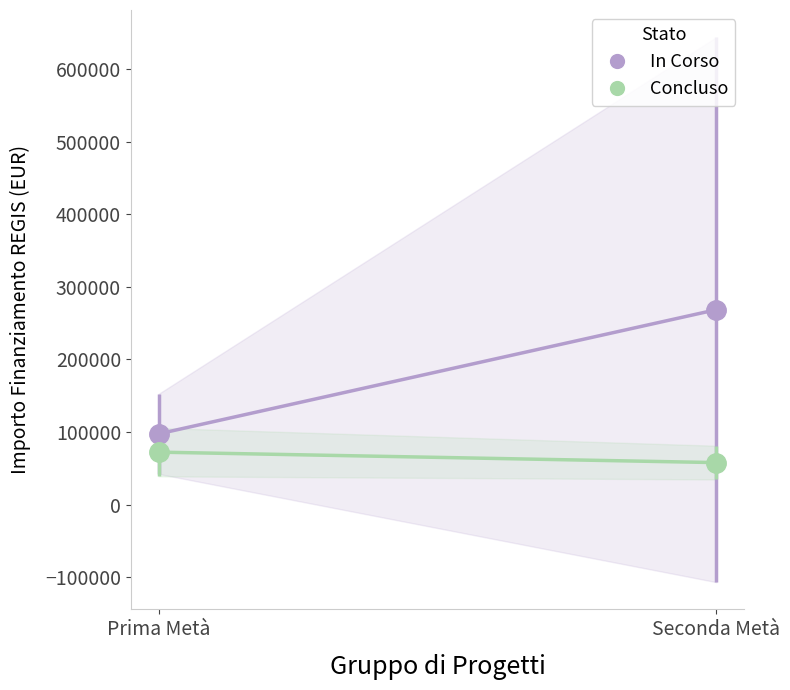

Reading left to right, extract all data points from this chart.

In Corso: 97514.7	268595.8
Concluso: 72336.6	57930.5